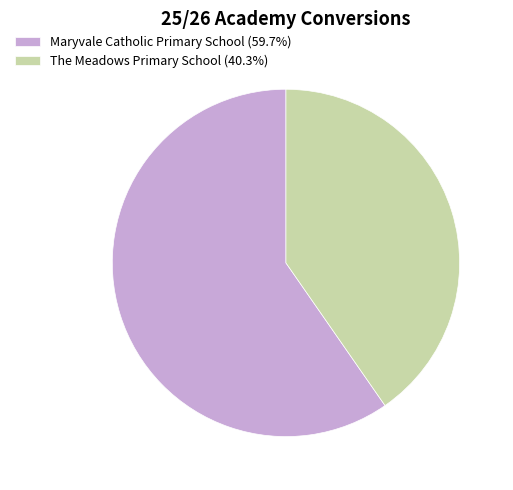

What is the ratio of the value at The Meadows Primary School (40.3%) to the value at Maryvale Catholic Primary School (59.7%)?

0.7